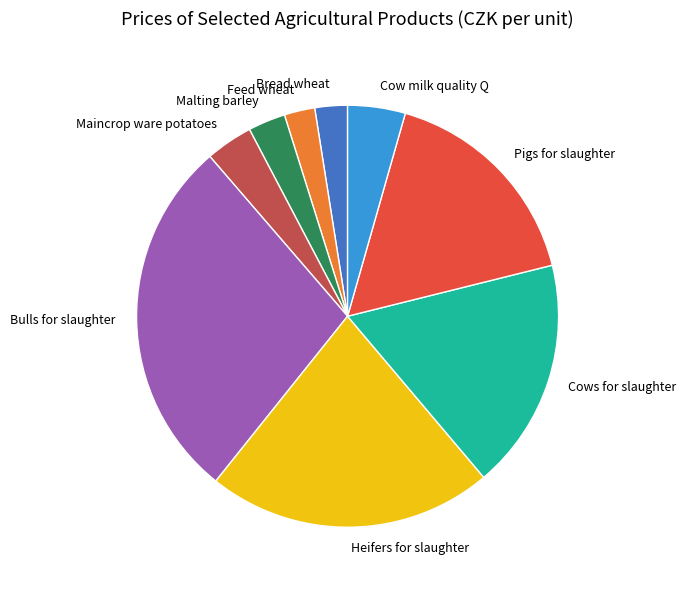

Which has a higher value, Cows for slaughter or Bulls for slaughter?

Bulls for slaughter